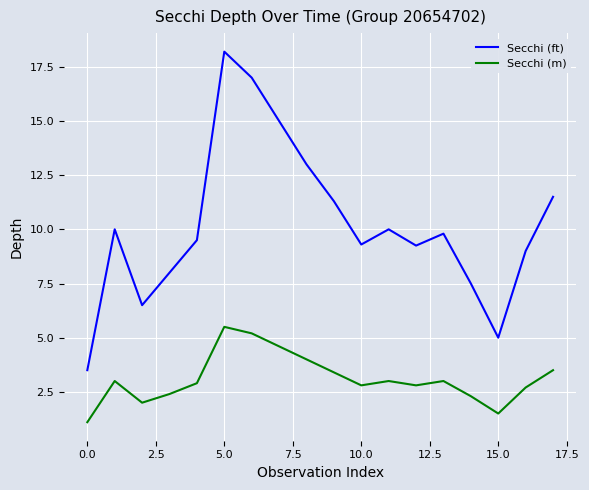

True or false: Secchi (ft) and Secchi (m) intersect in this chart.

False